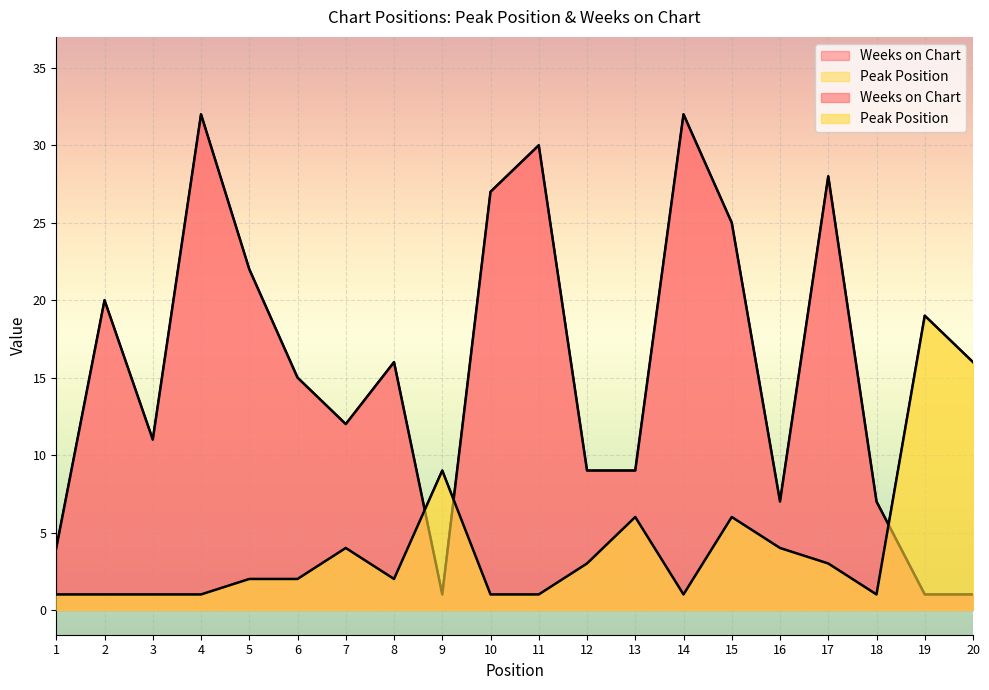

What are all the series names shown in the legend?

Peak Position, Weeks on Chart